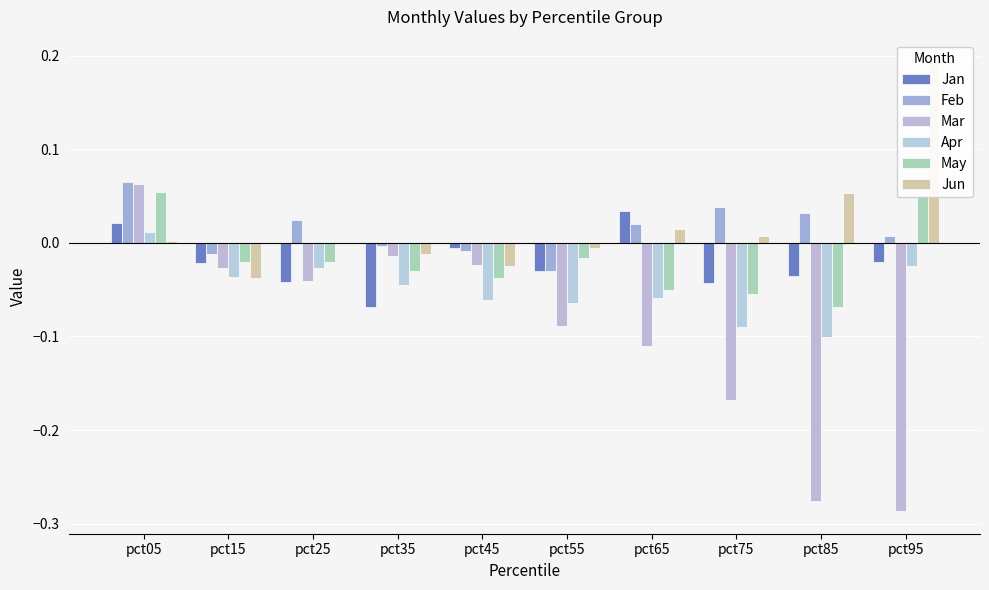

What is the sum of the Feb values at pct05 and pct35?

0.1